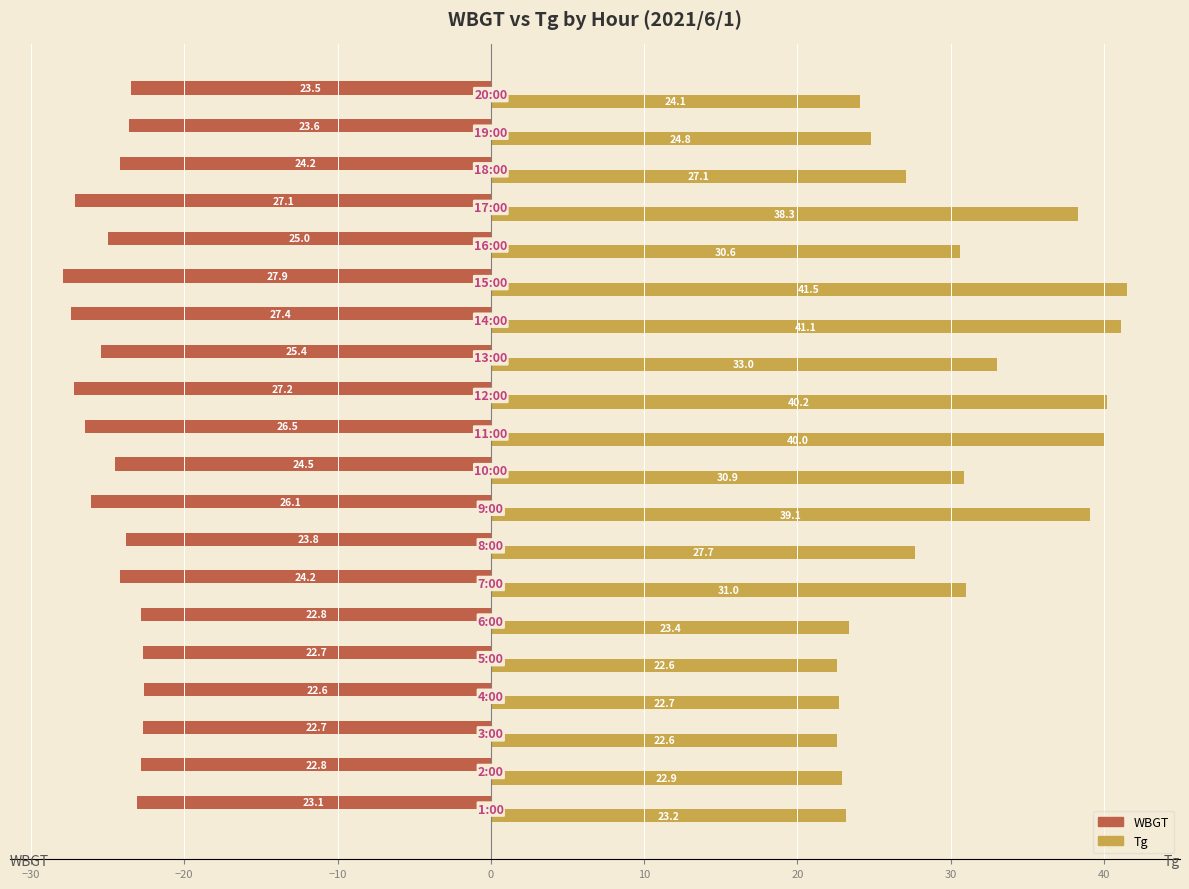

What are all the series names shown in the legend?

WBGT, Tg